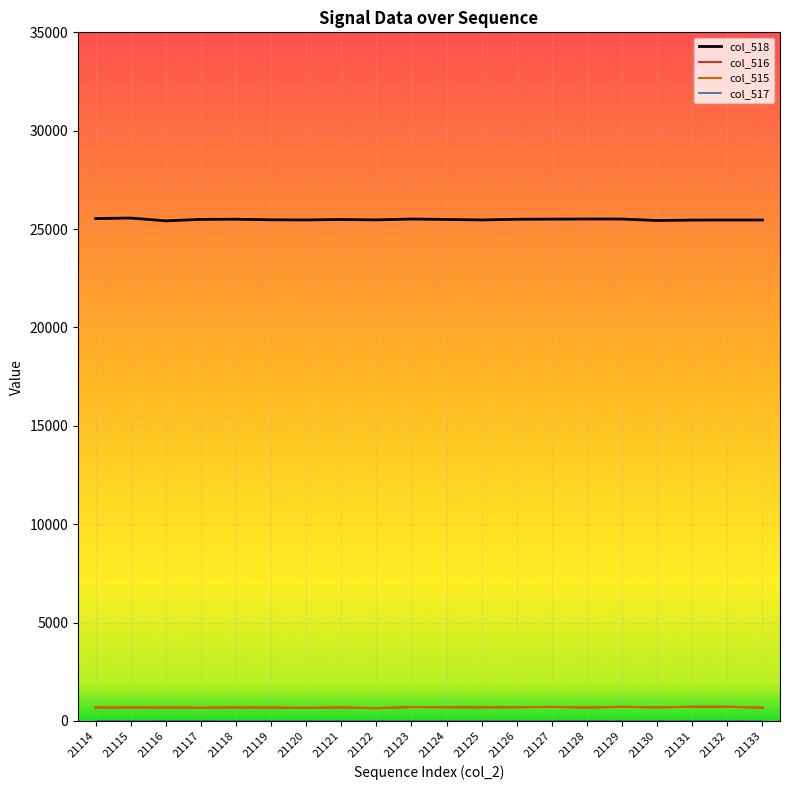

True or false: col_518 has a value of 25511 at 21129.

True